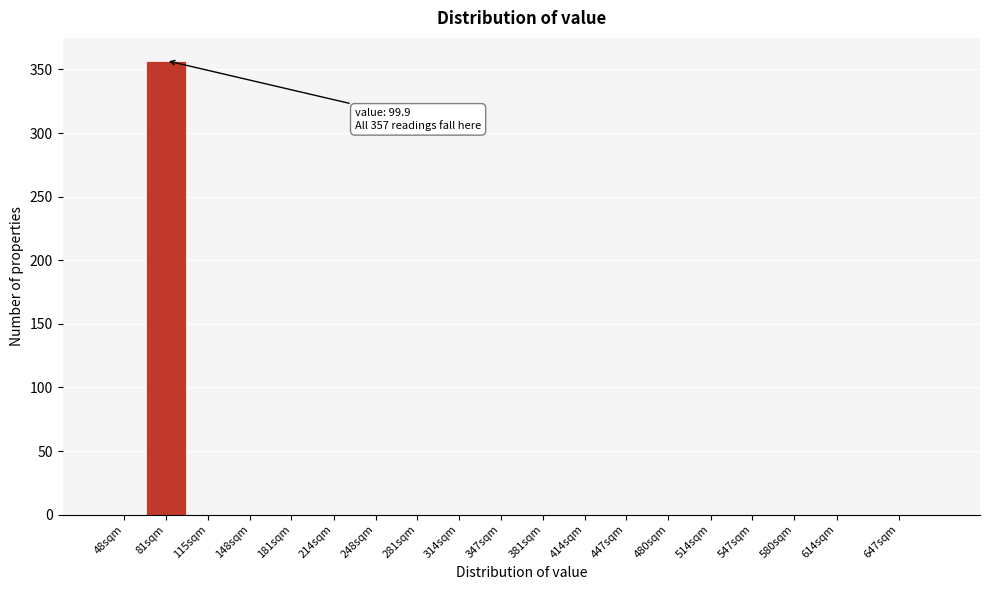

Reading left to right, extract all data points from this chart.

48sqm=0	81sqm=357	115sqm=0	148sqm=0	181sqm=0	214sqm=0	248sqm=0	281sqm=0	314sqm=0	347sqm=0	381sqm=0	414sqm=0	447sqm=0	480sqm=0	514sqm=0	547sqm=0	580sqm=0	614sqm=0	647sqm=0